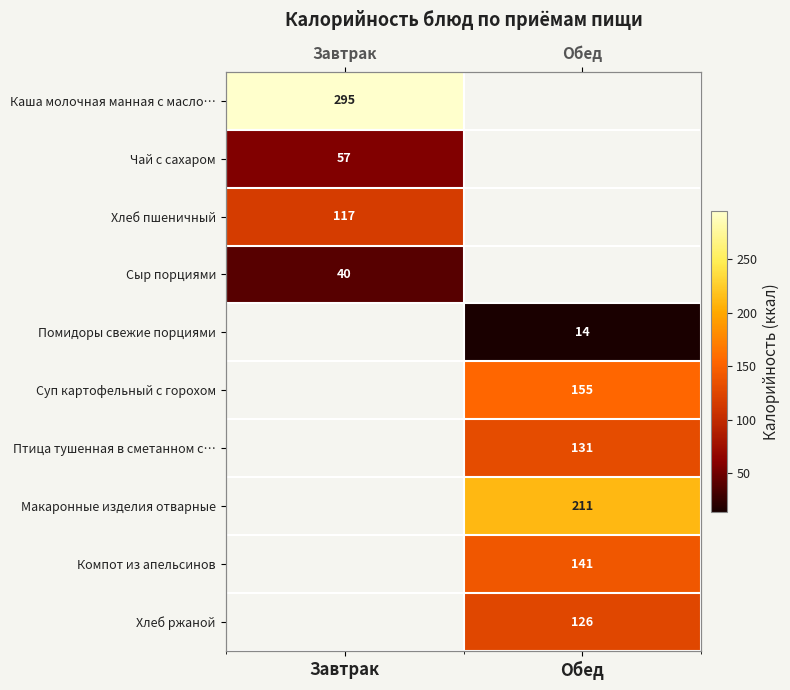

How many distinct data groups are displayed?

10